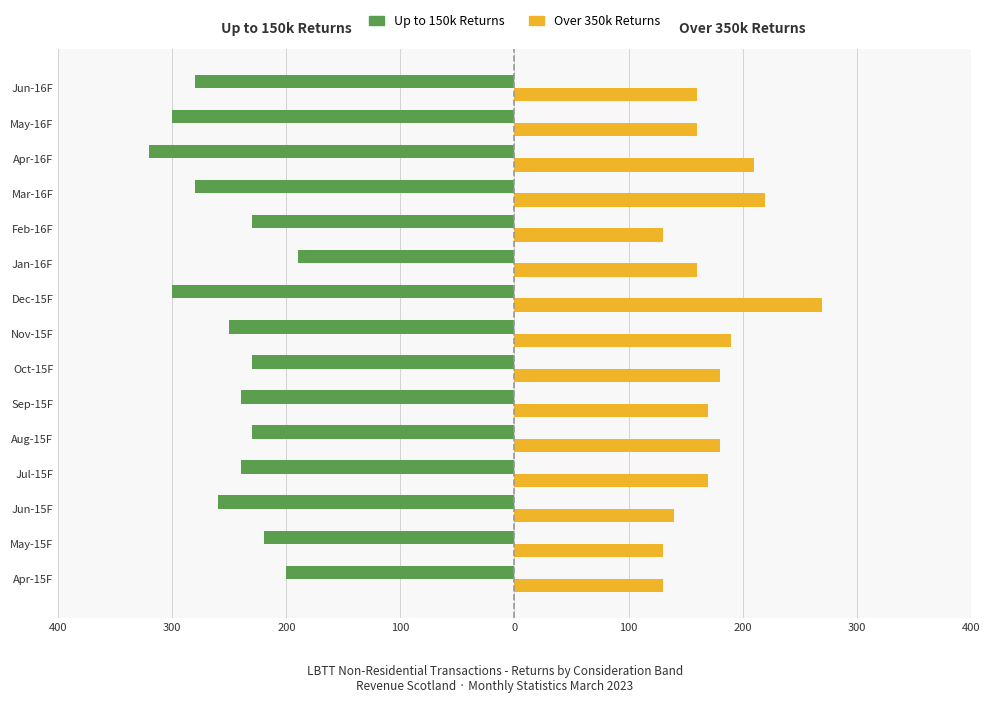

Reading left to right, list all the values displayed in this chart.

Up to 150k Returns: -200	-220	-260	-240	-230	-240	-230	-250	-300	-190	-230	-280	-320	-300	-280
Over 350k Returns: 130	130	140	170	180	170	180	190	270	160	130	220	210	160	160